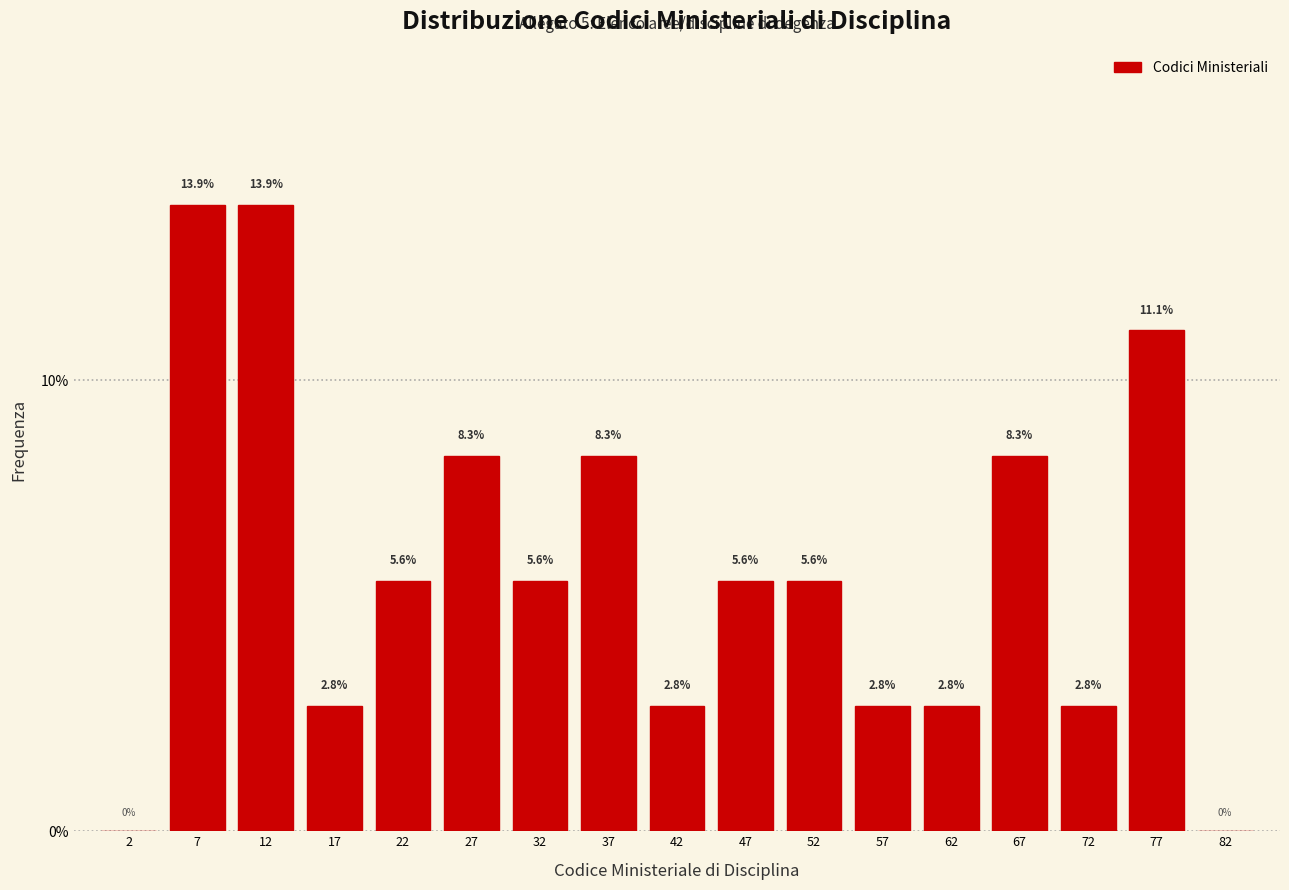

Reading left to right, list every bar in this chart as the range it spans on the x-axis followed by its height.

0 to 5: 0.0
5 to 10: 13.9
10 to 15: 13.9
15 to 20: 2.8
20 to 25: 5.6
25 to 30: 8.3
30 to 35: 5.6
35 to 40: 8.3
40 to 45: 2.8
45 to 50: 5.6
50 to 55: 5.6
55 to 60: 2.8
60 to 65: 2.8
65 to 70: 8.3
70 to 75: 2.8
75 to 80: 11.1
80 to 85: 0.0